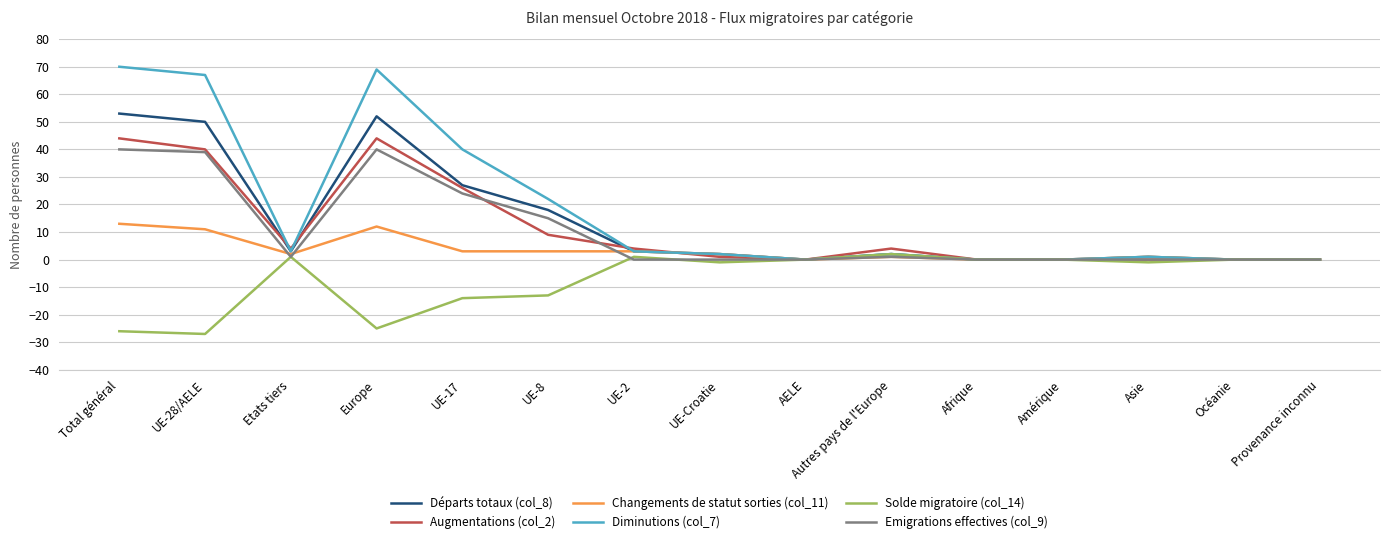

Where is the first local minimum for Solde migratoire (col_14)?

UE-28/AELE